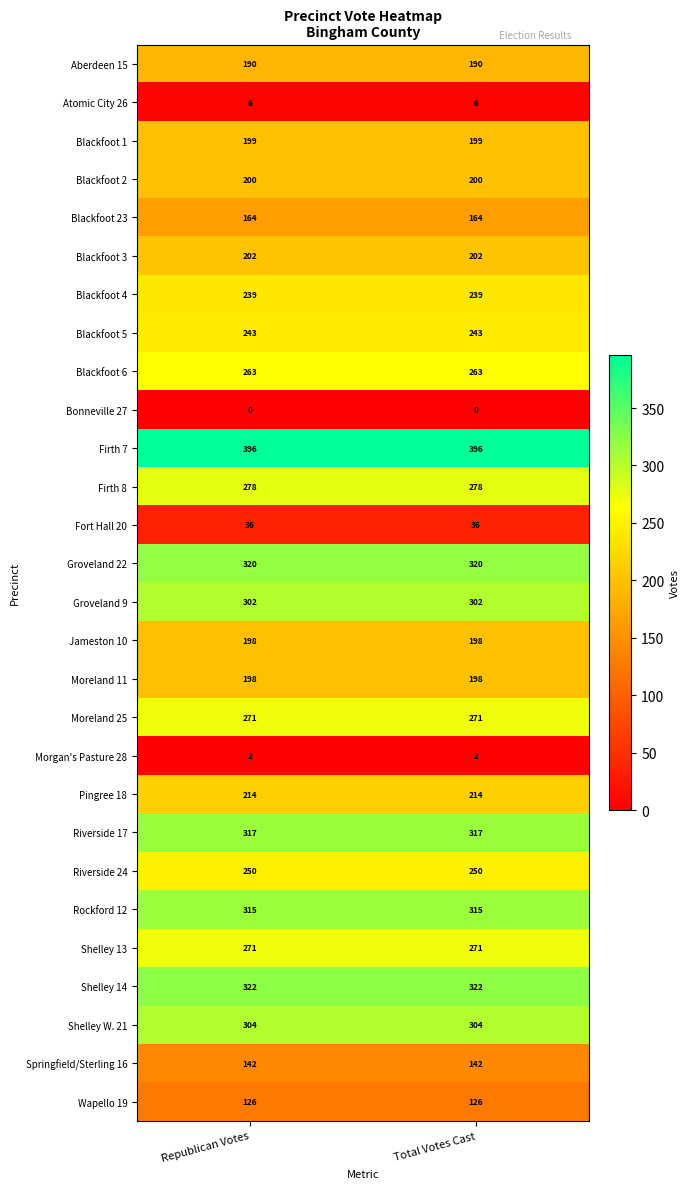

What is the maximum value shown in the chart?

396